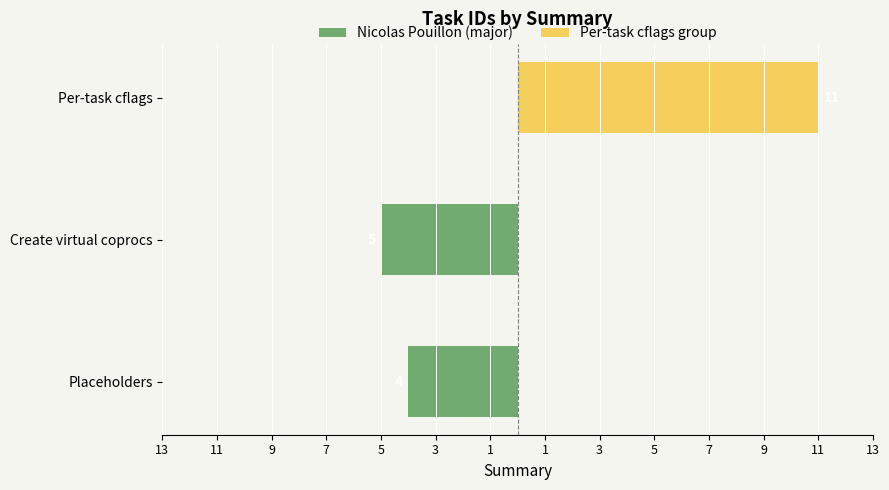

Which series changed the most between Create virtual coprocs and Per-task cflags?

Per-task cflags group